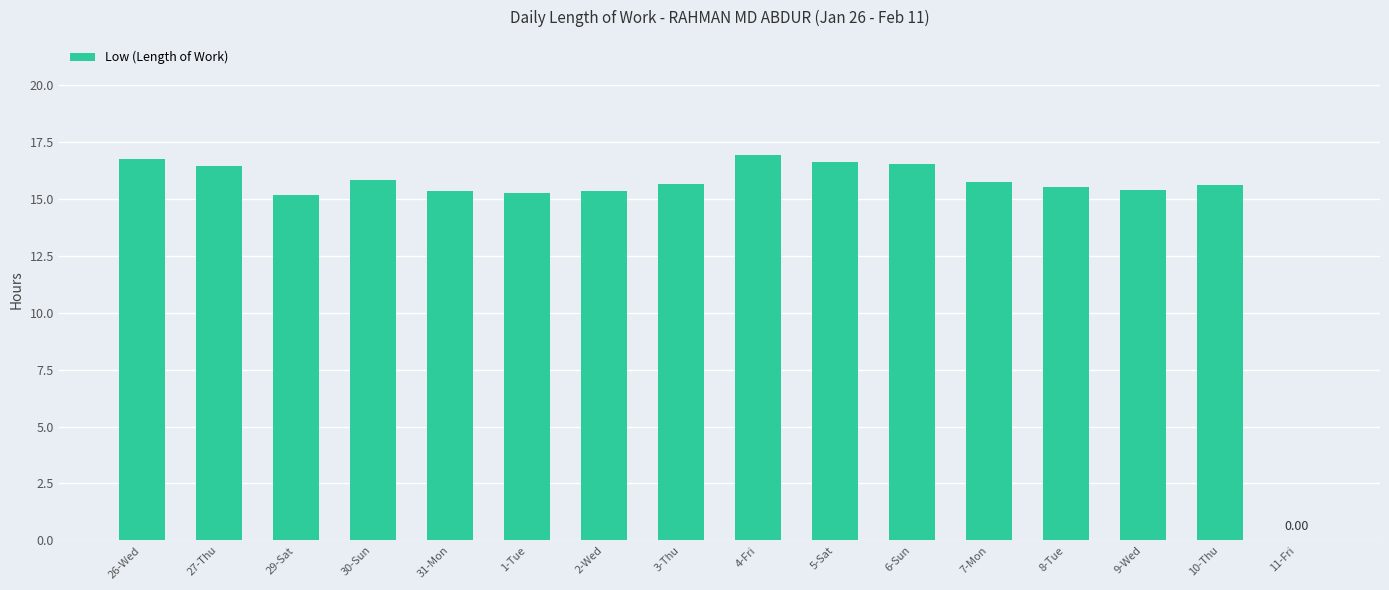

Are the bars grouped side by side (vs. stacked)?

No